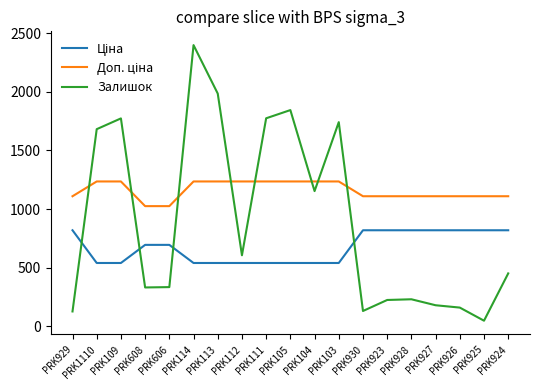

What is the spread (max minus min) of values at PRK923?

886.2